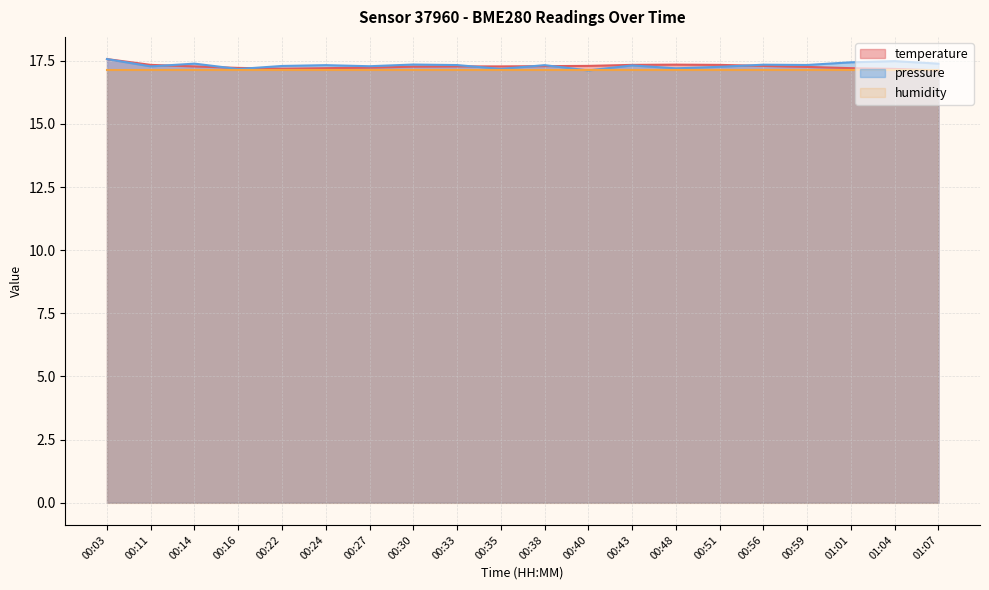

What is the label of the 16th point from the right?

00:22